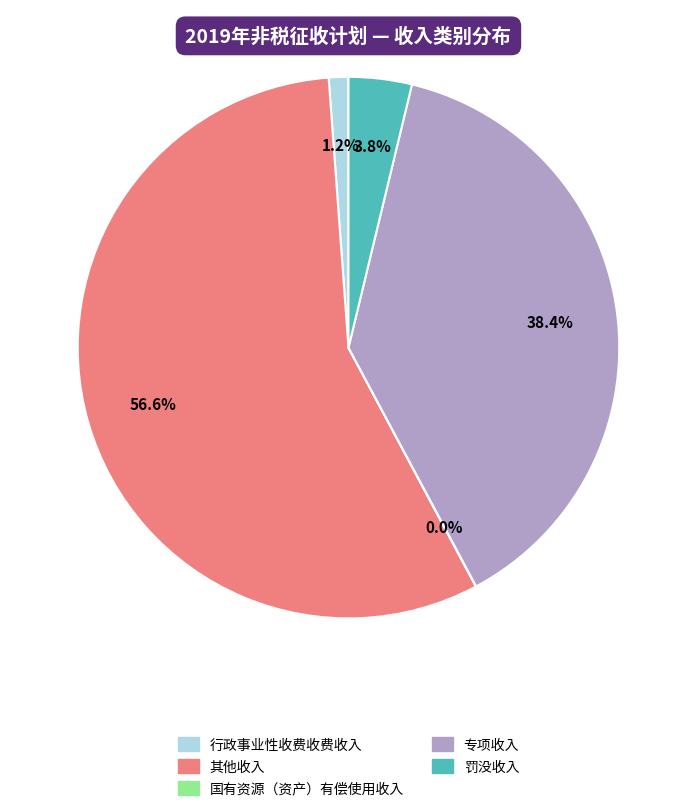

Is there a majority slice in this chart?

Yes